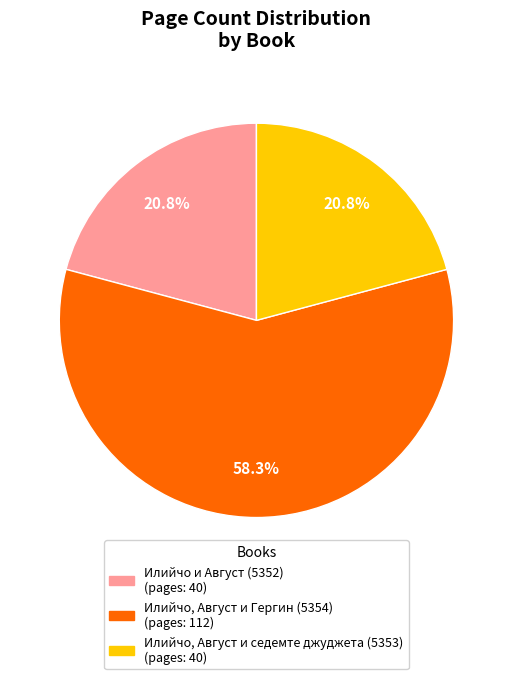

How many segments does this pie chart have?

3